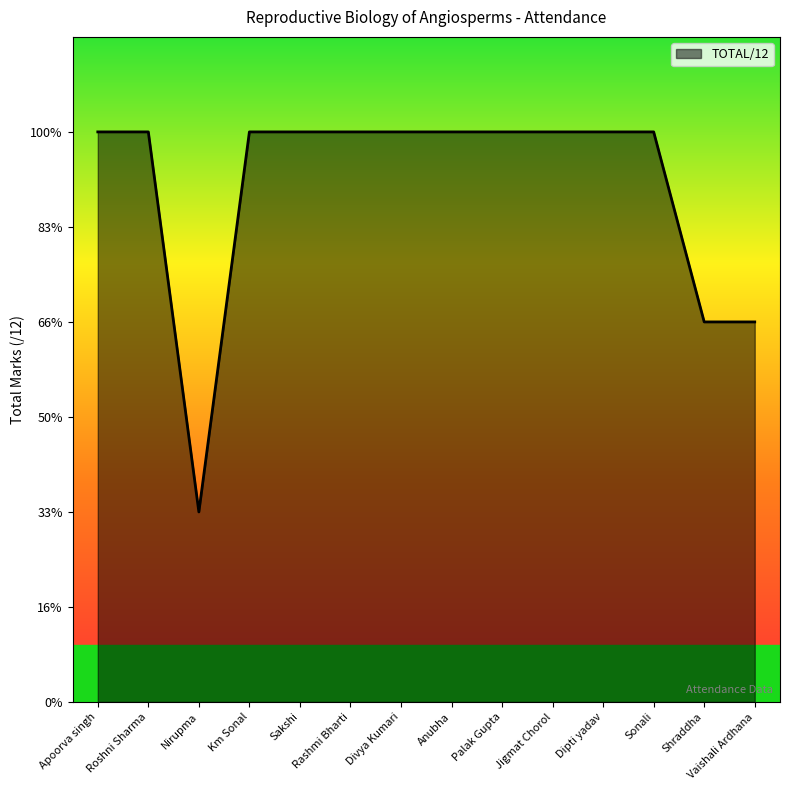

At which category does the chart reach its minimum across all series?

Nirupma